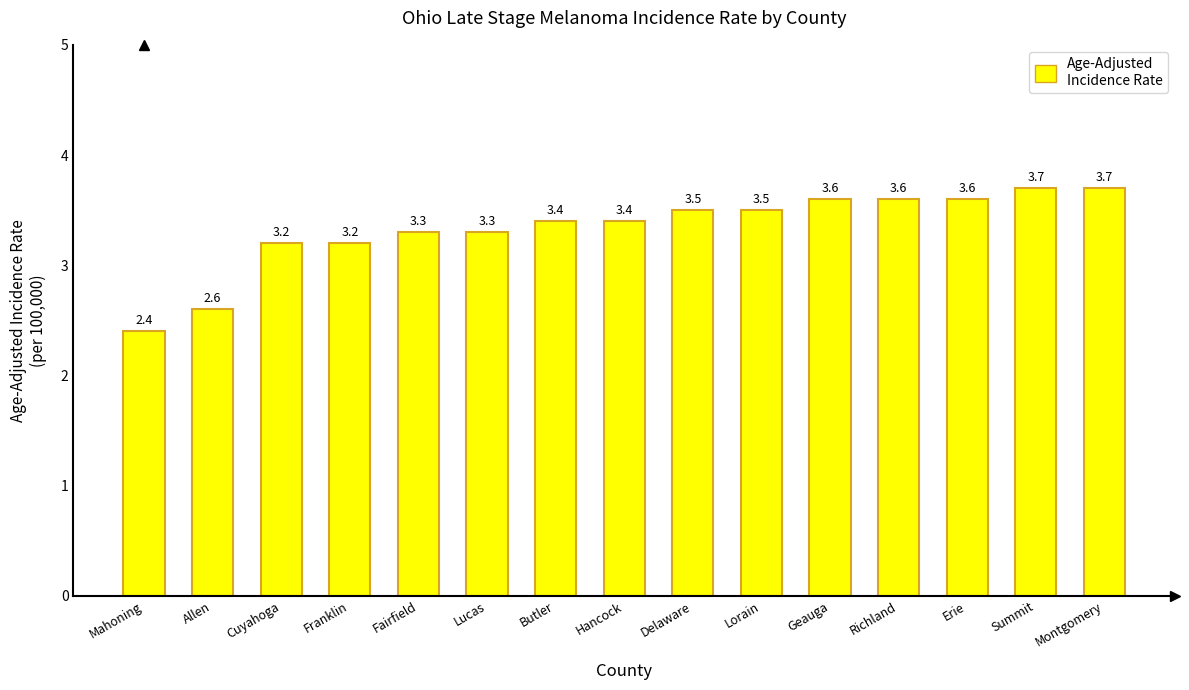

The chart shows a value of 1.8 at Erie. True or false?

False